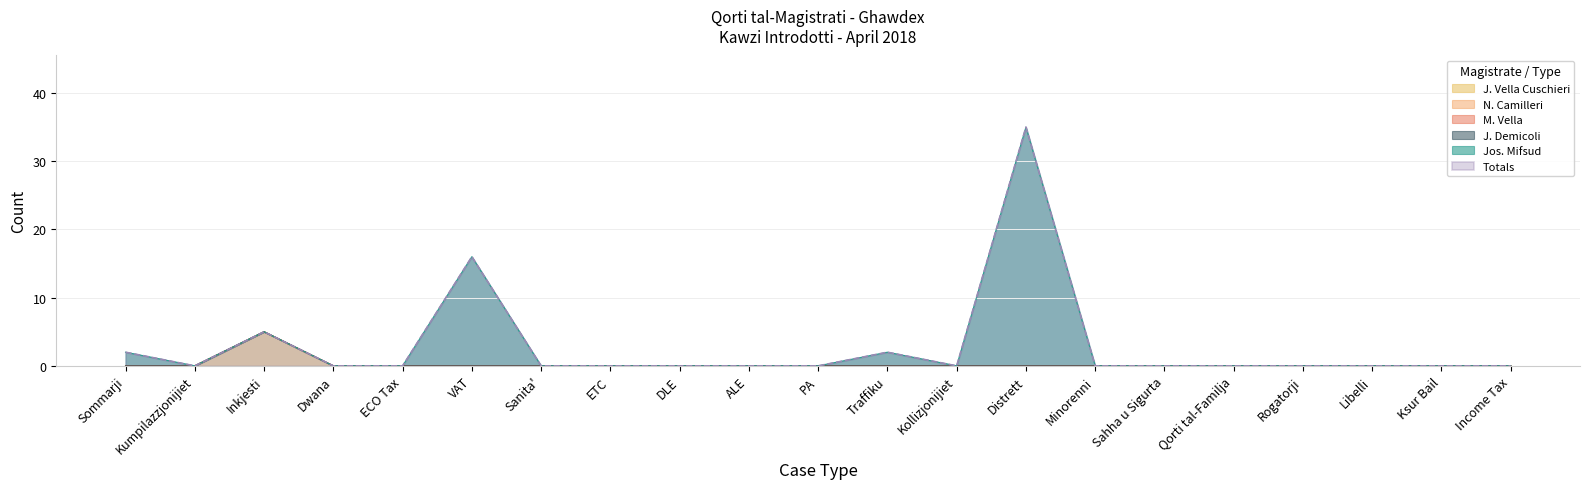

Reading right to left, what are all the values shown in this chart?

Jos. Mifsud: Income Tax=0	Ksur Bail=0	Libelli=0	Rogatorji=0	Qorti tal-Familja=0	Sahha u Sigurta=0	Minorenni=0	Distrett=35	Kollizjonijiet=0	Traffiku=2	PA=0	ALE=0	DLE=0	ETC=0	Sanita'=0	VAT=16	ECO Tax=0	Dwana=0	Inkjesti=5	Kumpilazzjonijiet=0	Sommarji=2
J. Vella Cuschieri: Income Tax=0	Ksur Bail=0	Libelli=0	Rogatorji=0	Qorti tal-Familja=0	Sahha u Sigurta=0	Minorenni=0	Distrett=0	Kollizjonijiet=0	Traffiku=0	PA=0	ALE=0	DLE=0	ETC=0	Sanita'=0	VAT=0	ECO Tax=0	Dwana=0	Inkjesti=5	Kumpilazzjonijiet=0	Sommarji=0
Totals: Income Tax=0	Ksur Bail=0	Libelli=0	Rogatorji=0	Qorti tal-Familja=0	Sahha u Sigurta=0	Minorenni=0	Distrett=35	Kollizjonijiet=0	Traffiku=2	PA=0	ALE=0	DLE=0	ETC=0	Sanita'=0	VAT=16	ECO Tax=0	Dwana=0	Inkjesti=5	Kumpilazzjonijiet=0	Sommarji=2